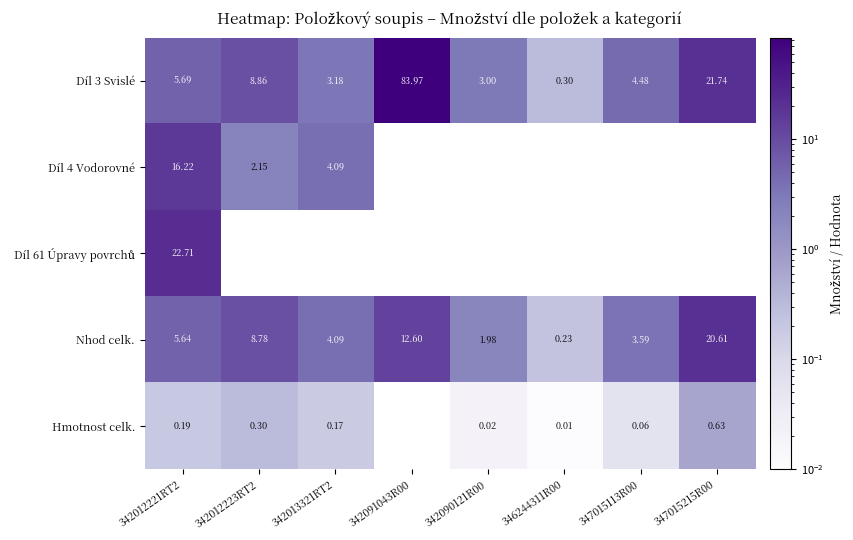

What is the difference between the Hmotnost celk. values at 346244311R00 and 342012221RT2?

0.2